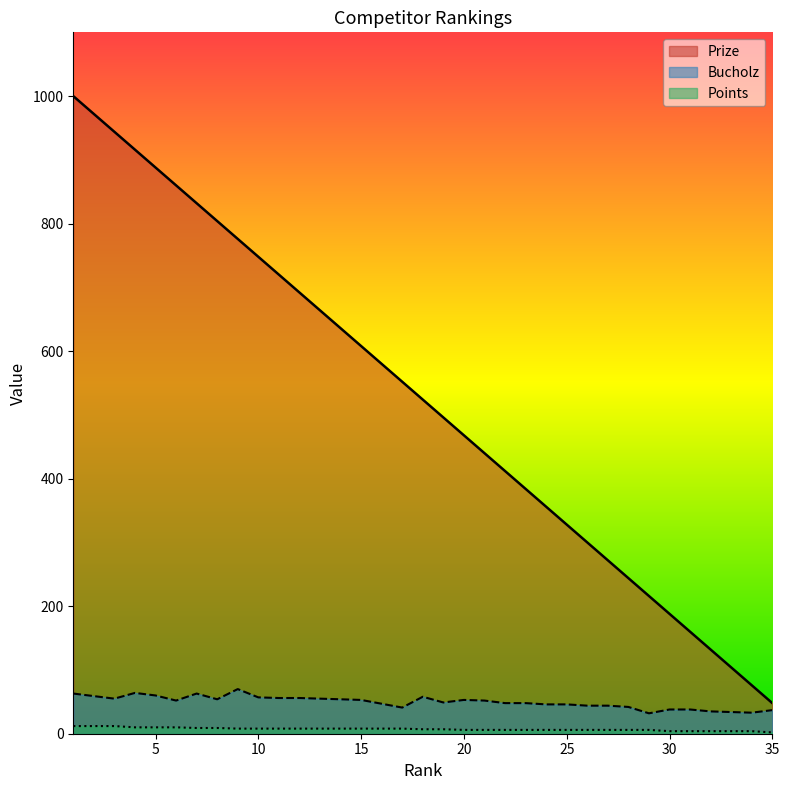

How many data points in Prize are less than 524?

17